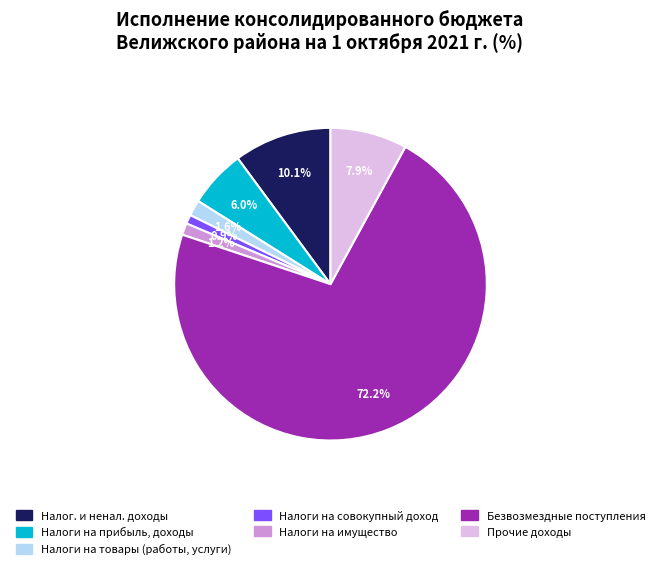

To the nearest percent, what is the average slice percentage?

14%